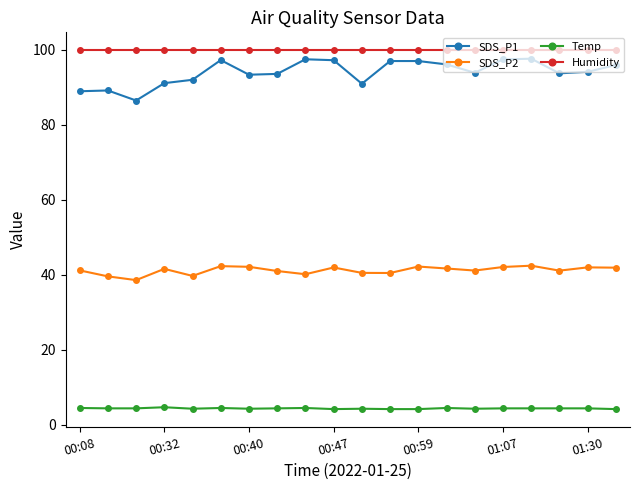

At how many categories does at least one series exceed 56?

20